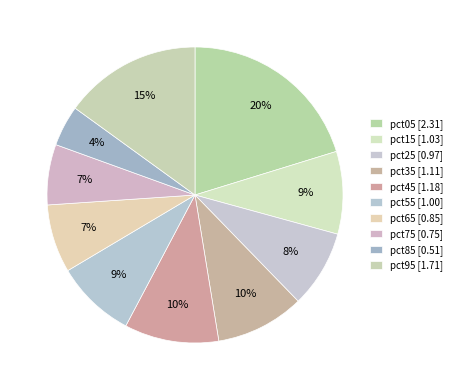

How many slices are in this pie chart?

10